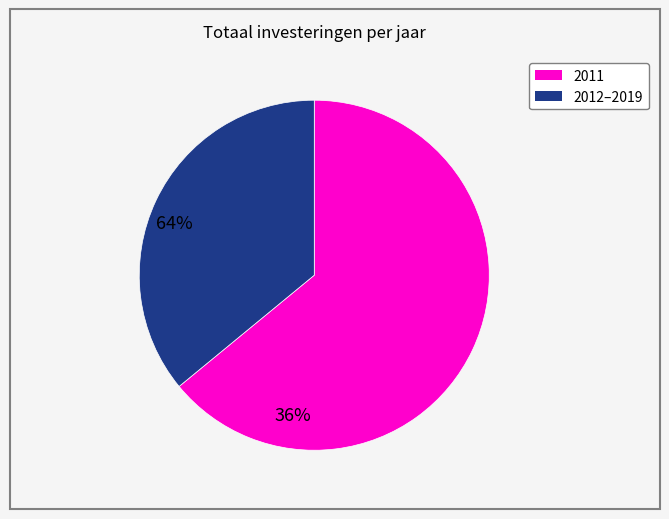

Is there any slice that represents more than half of the pie?

Yes